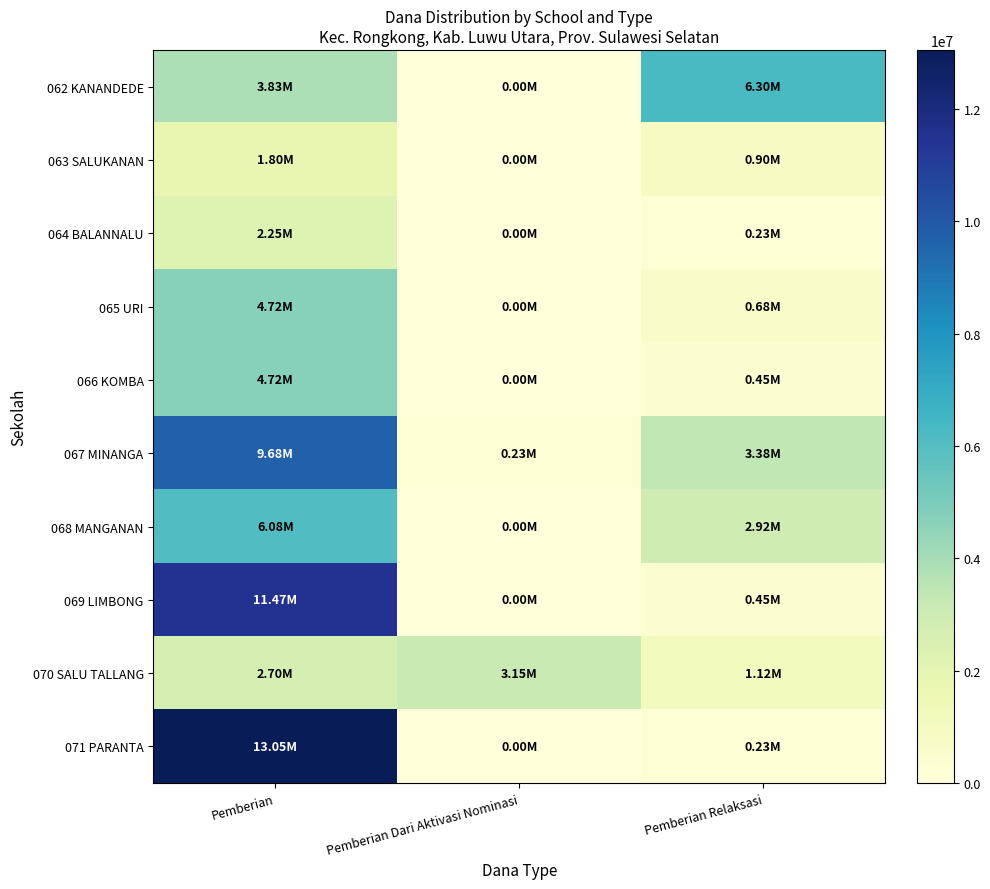

Reading left to right, extract all data points from this chart.

062 KANANDEDE: Pemberian=3825000	Pemberian Dari Aktivasi Nominasi=0	Pemberian Relaksasi=6300000
063 SALUKANAN: Pemberian=1800000	Pemberian Dari Aktivasi Nominasi=0	Pemberian Relaksasi=900000
064 BALANNALU: Pemberian=2250000	Pemberian Dari Aktivasi Nominasi=0	Pemberian Relaksasi=225000
065 URI: Pemberian=4725000	Pemberian Dari Aktivasi Nominasi=0	Pemberian Relaksasi=675000
066 KOMBA: Pemberian=4725000	Pemberian Dari Aktivasi Nominasi=0	Pemberian Relaksasi=450000
067 MINANGA: Pemberian=9675000	Pemberian Dari Aktivasi Nominasi=225000	Pemberian Relaksasi=3375000
068 MANGANAN: Pemberian=6075000	Pemberian Dari Aktivasi Nominasi=0	Pemberian Relaksasi=2925000
069 LIMBONG: Pemberian=11475000	Pemberian Dari Aktivasi Nominasi=0	Pemberian Relaksasi=450000
070 SALU TALLANG: Pemberian=2700000	Pemberian Dari Aktivasi Nominasi=3150000	Pemberian Relaksasi=1125000
071 PARANTA: Pemberian=13050000	Pemberian Dari Aktivasi Nominasi=0	Pemberian Relaksasi=225000